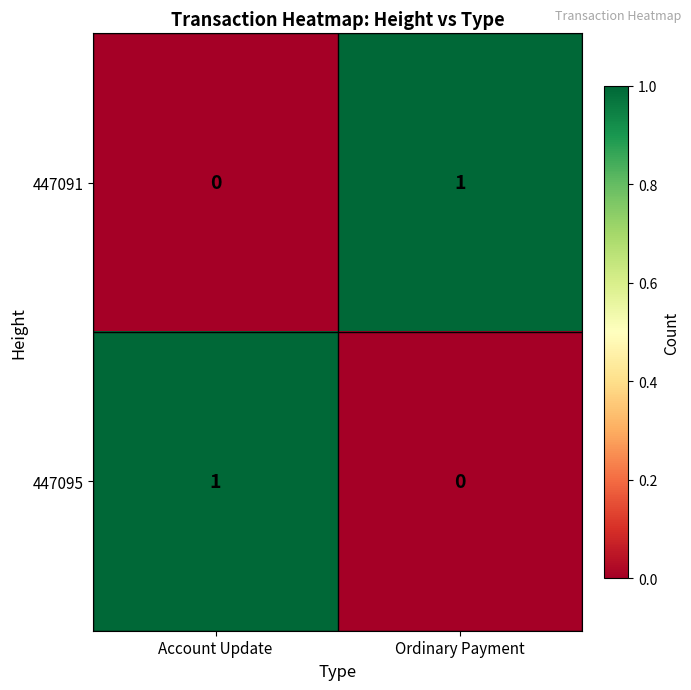

At which label is 447091 closest to 0?

Account Update